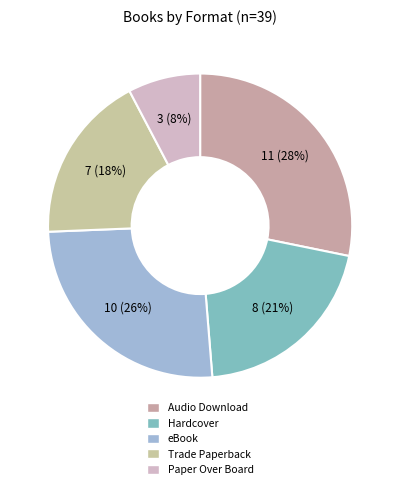

Which slice is the smallest?

Paper Over Board